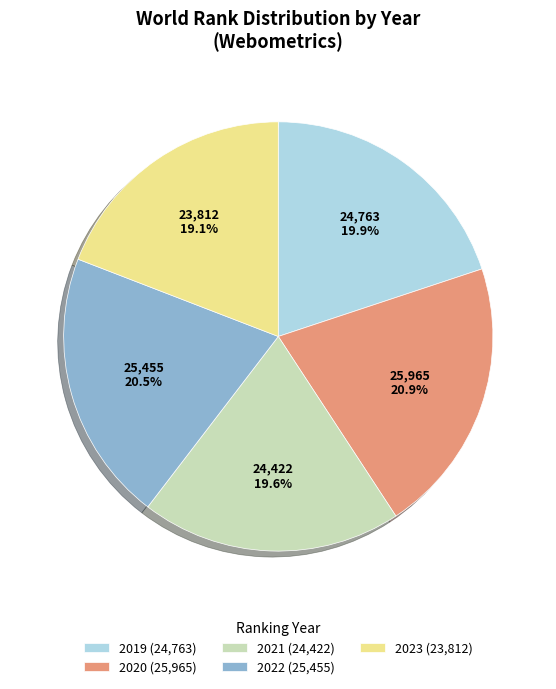

To the nearest percent, what is the combined percentage of 2020 and 2022?

41%